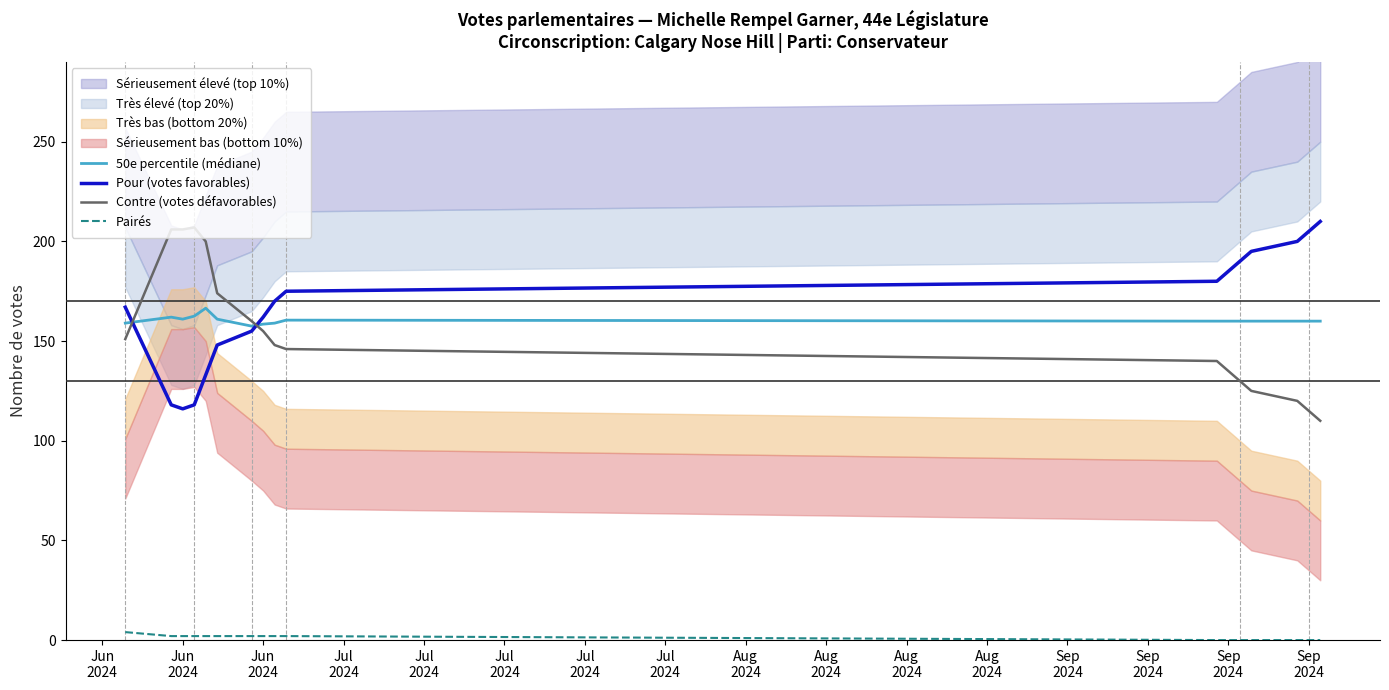

List the series in order of their peak value, lowest first.

Pairés, 50e percentile (médiane), Contre (votes défavorables), Pour (votes favorables)